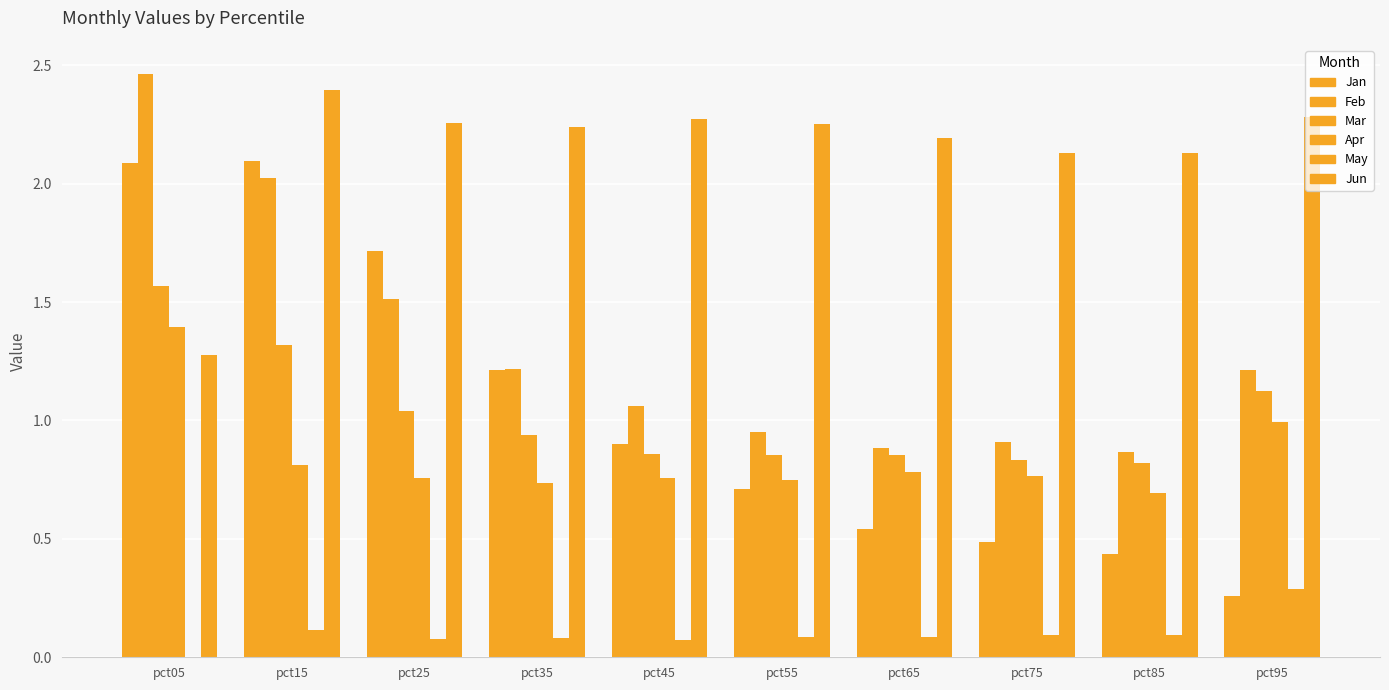

What is the sum of all Feb values?

13.1